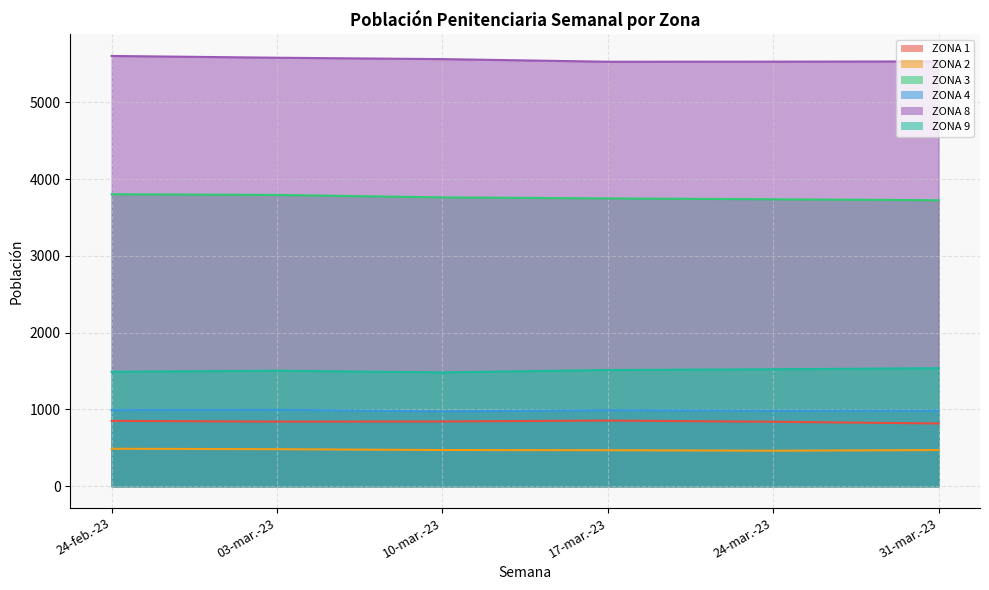

What is the difference between the maximum and minimum values in the ZONA 9 series?

55